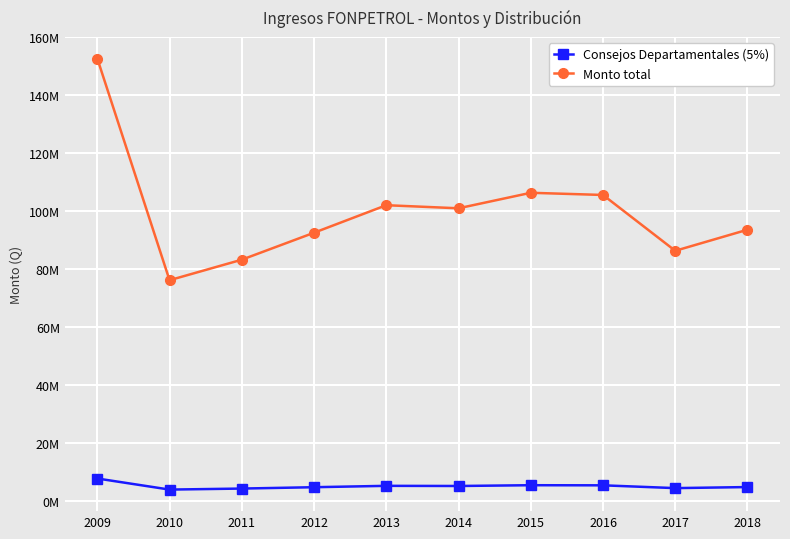

What is the minimum value shown in the chart?

3803272.3